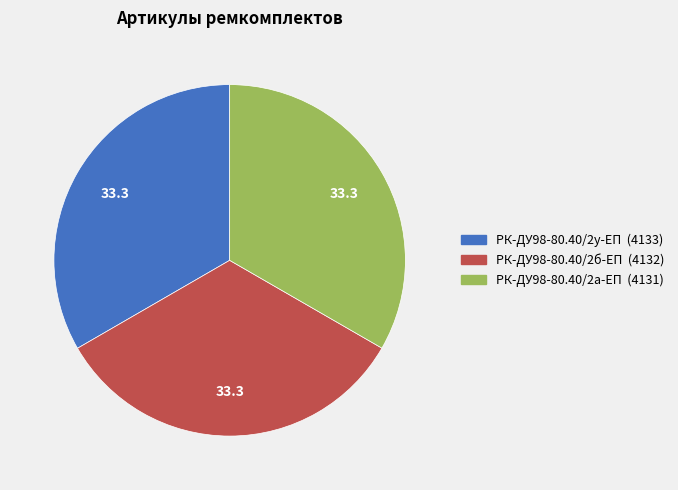

Is there a majority slice in this chart?

No